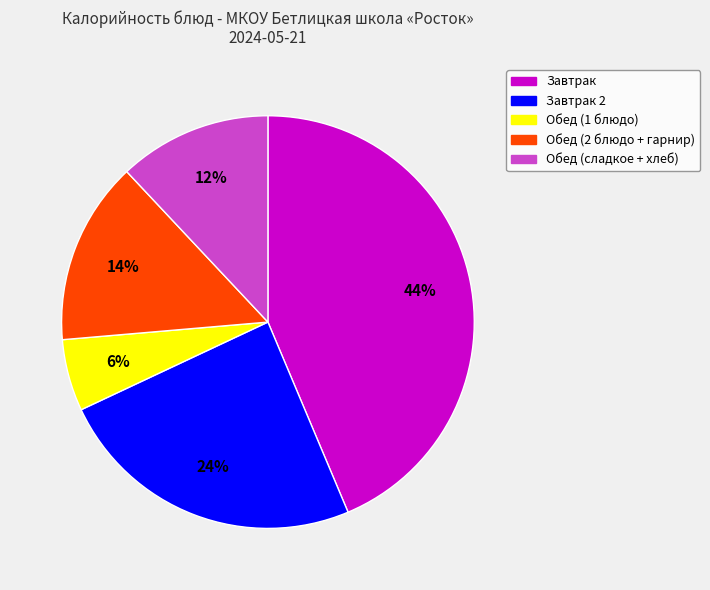

Combined, do Обед (сладкое + хлеб) and Обед (2 блюдо + гарнир) account for over 50%?

No